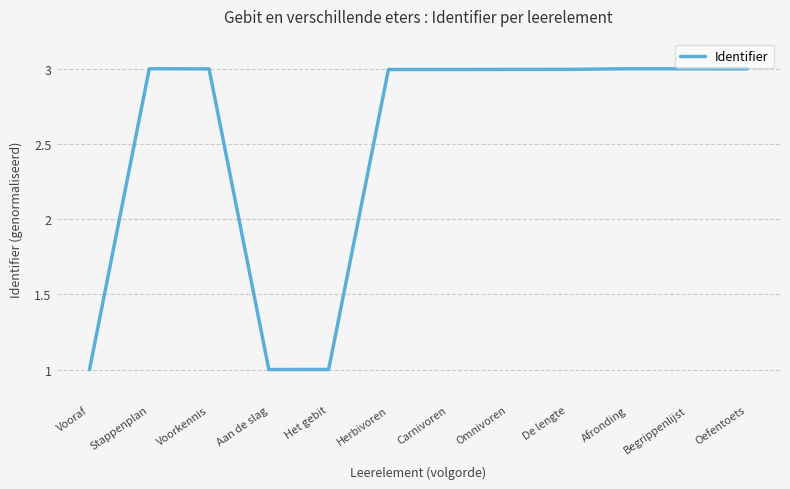

True or false: the data shows 3.0 at Carnivoren.

True